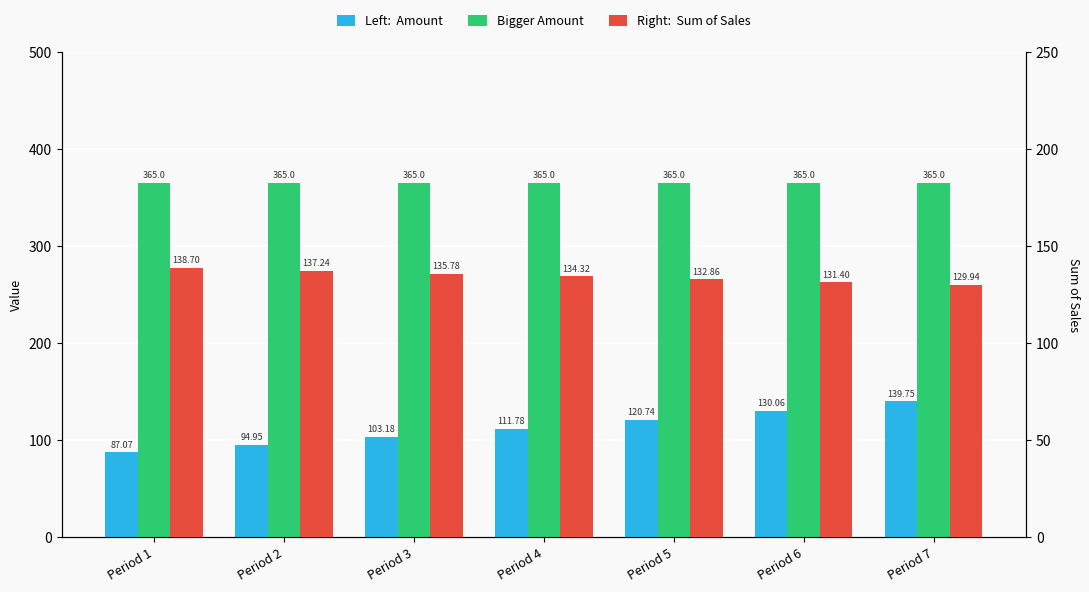

Reading left to right, what are all the values shown in this chart?

Amount: 87.1	95.0	103.2	111.8	120.7	130.1	139.8
Bigger Amount: 365.0	365.0	365.0	365.0	365.0	365.0	365.0
Sum of Sales: 138.7	137.2	135.8	134.3	132.9	131.4	129.9